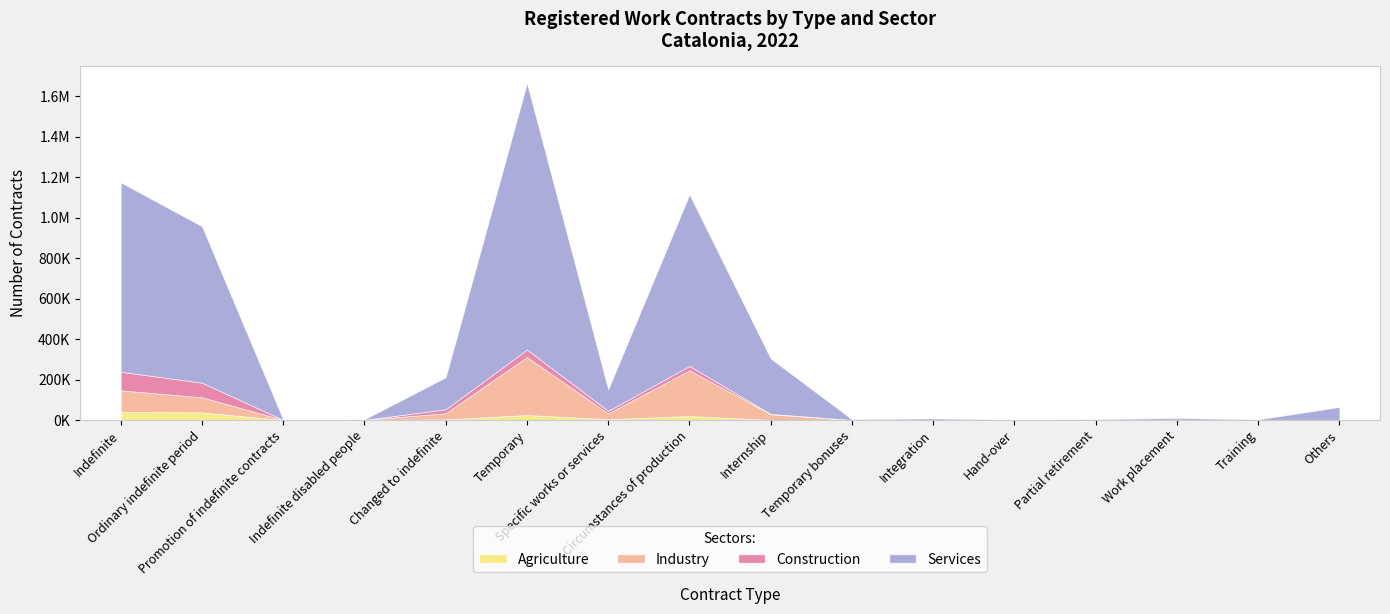

Which label corresponds to the smallest value in the chart?

Hand-over